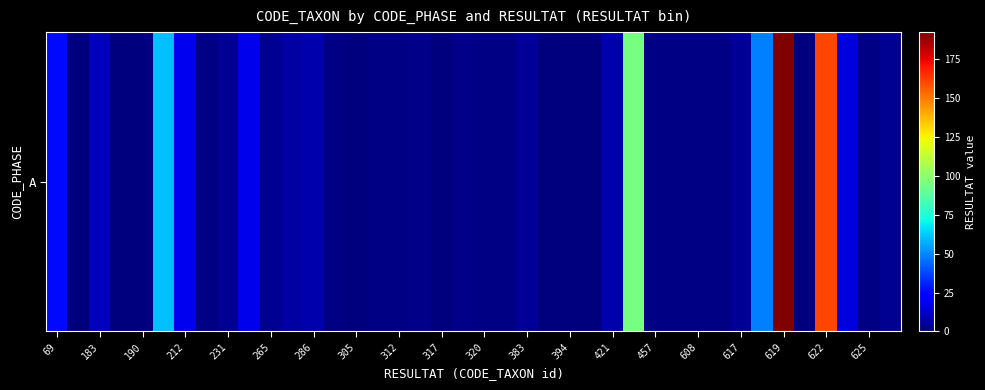

How many data points are less than 2?

20